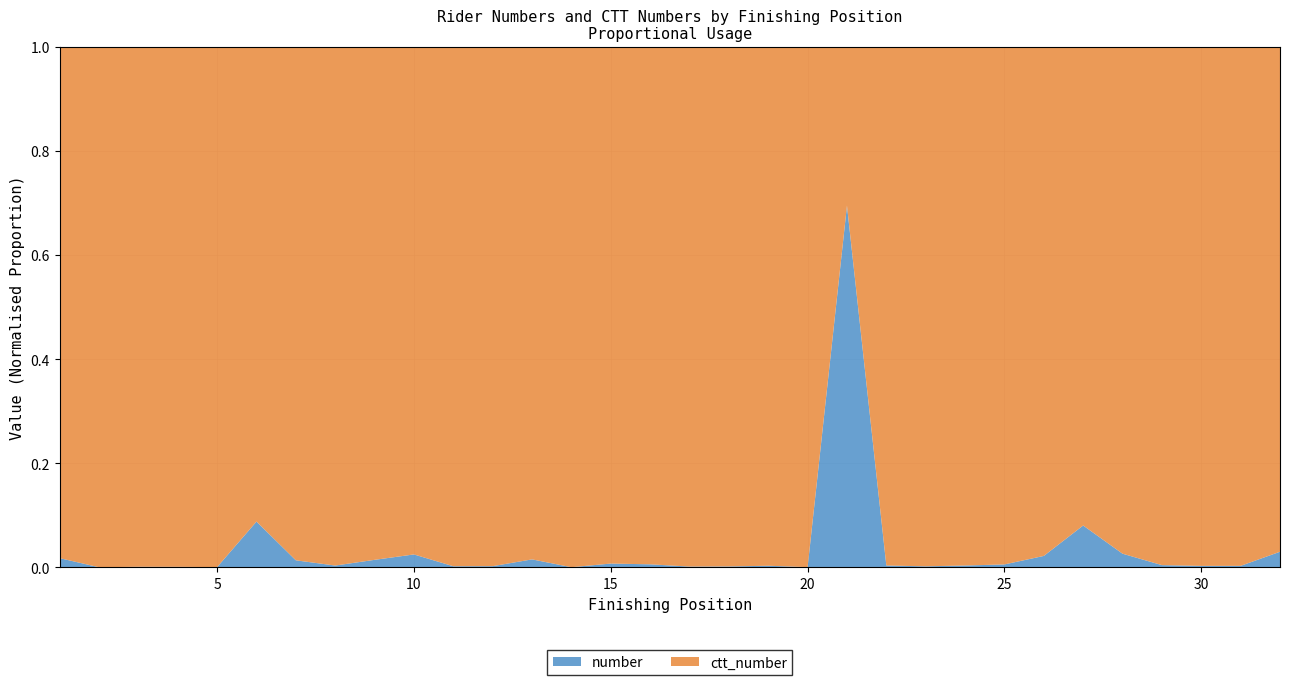

Reading right to left, transcribe all the data shown in this chart.

position: 32	31	30	29	28	27	26	25	24	23	22	21	20	19	18	17	16	15	14	13	12	11	10	9	8	7	6	5	4	3	2	1
number: 37	73	76	53	46	33	26	57	42	52	72	41	22	12	31	36	35	75	11	60	71	51	20	56	25	65	70	21	40	30	10	80
ctt_number: 1193	24359	26009	11970	1700	377	1153	9940	11421	24949	19540	18	38328	3760	16623	22045	5866	10088	25829	3834	29290	22621	783	3798	6963	4707	725	35113	35755	24756	29026	4417